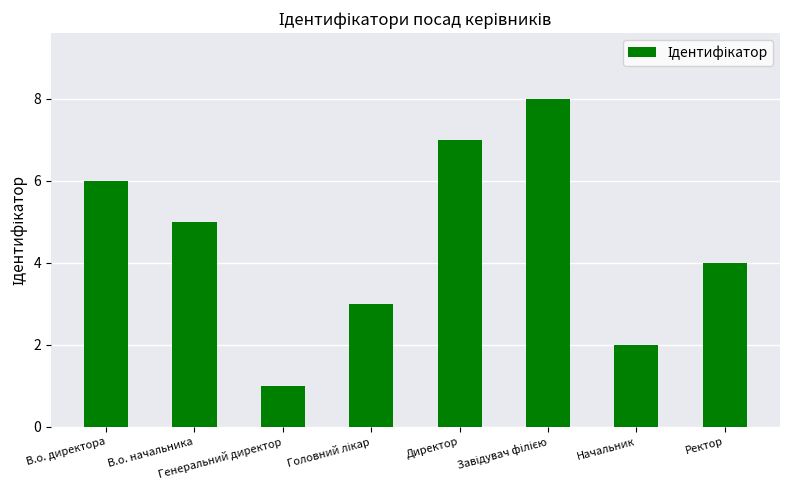

What position from the right is В.о. директора?

8